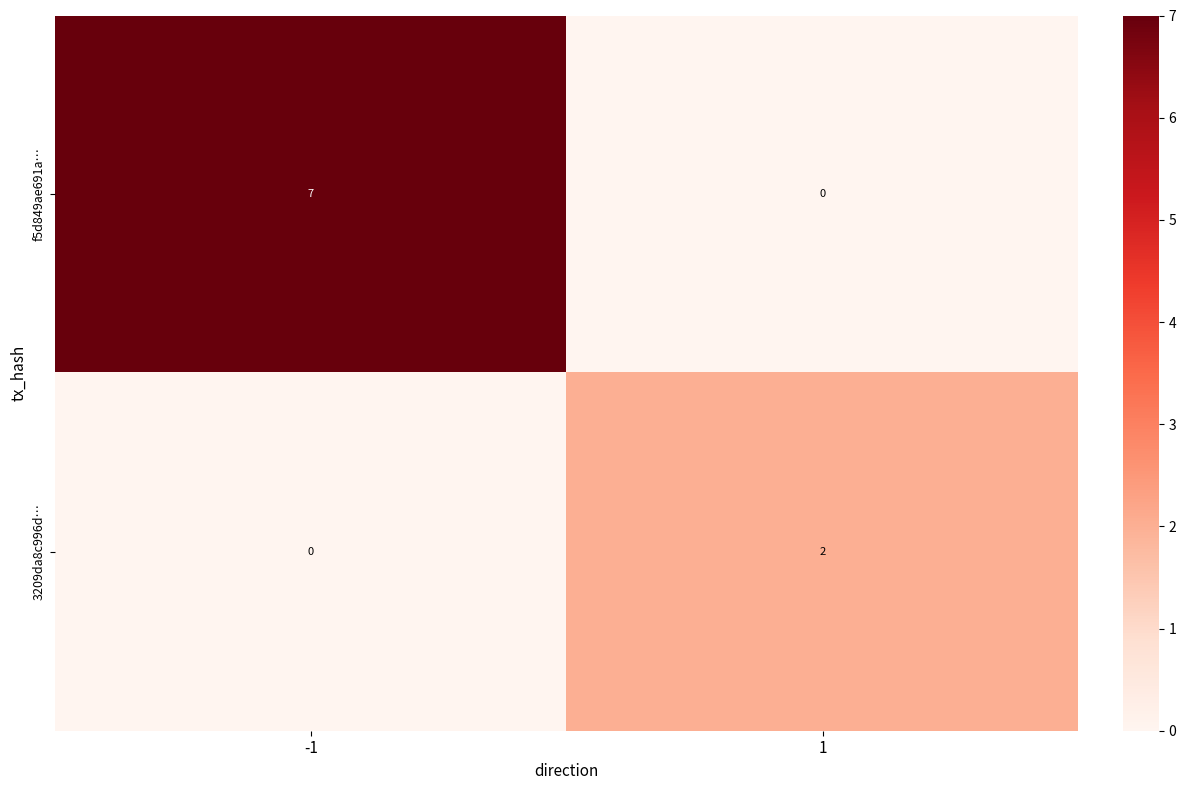

Count the number of data series in this chart.

2